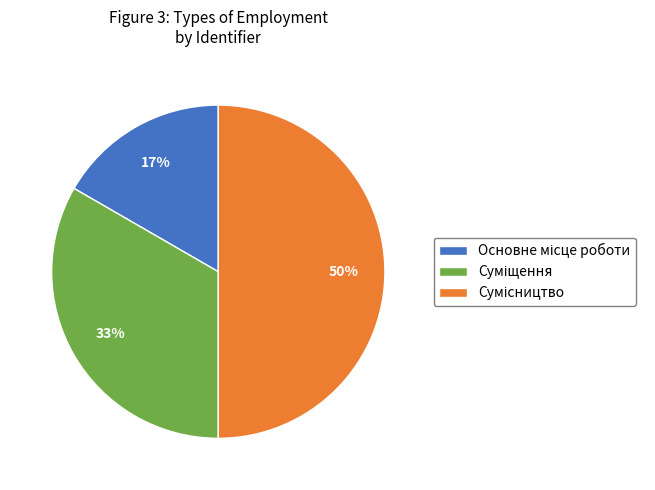

To the nearest percent, what is the difference between the largest and smallest slice percentages?

33%